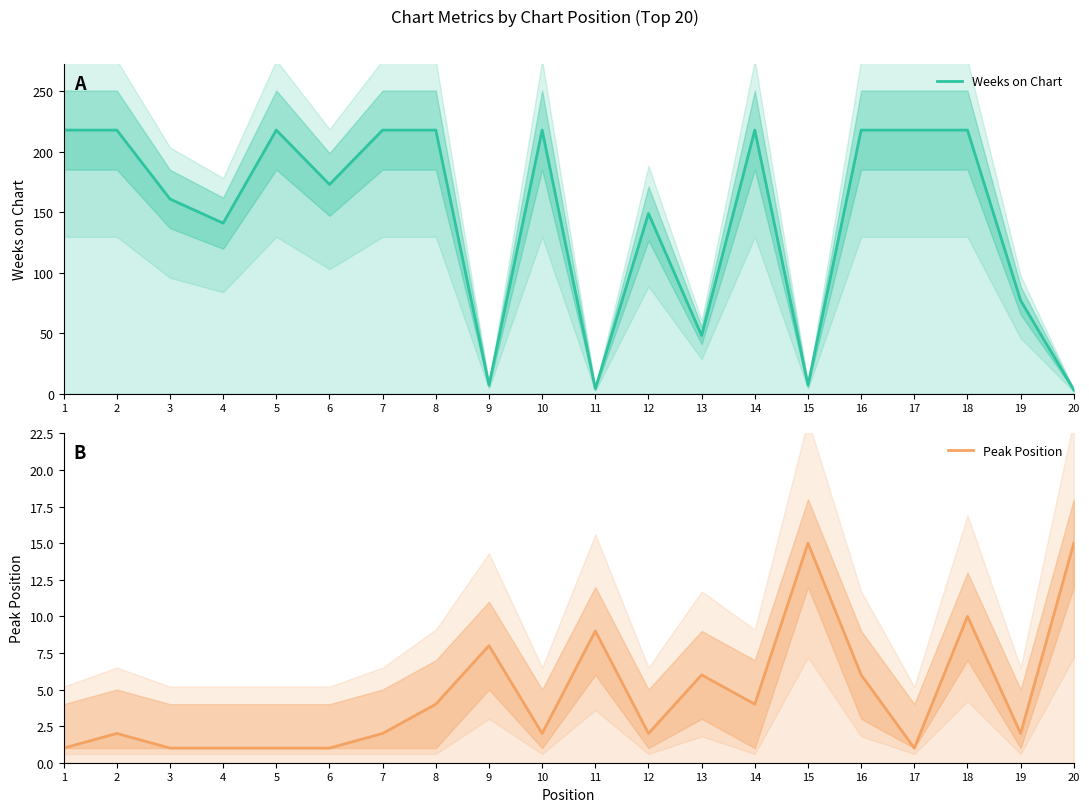

Where does the Peak Position series first go above 2?

8